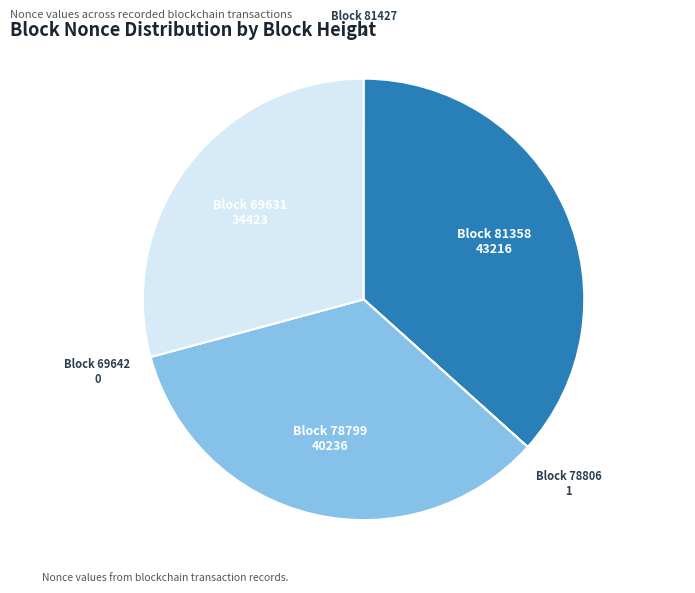

Is there any slice that represents more than half of the pie?

No